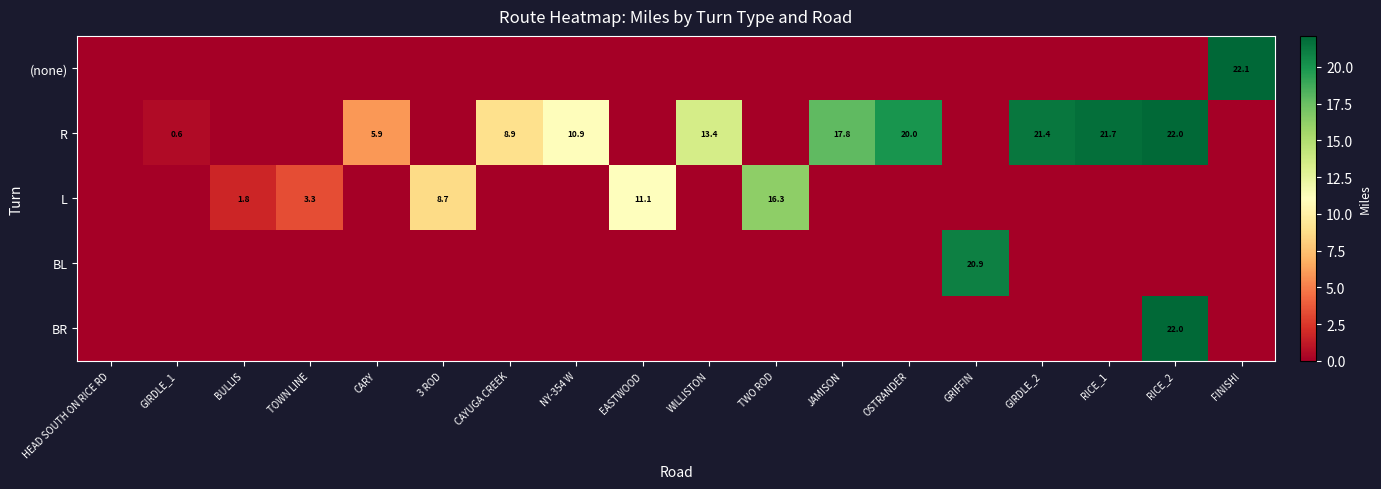

Is it true that L equals 11.1 at EASTWOOD?

True